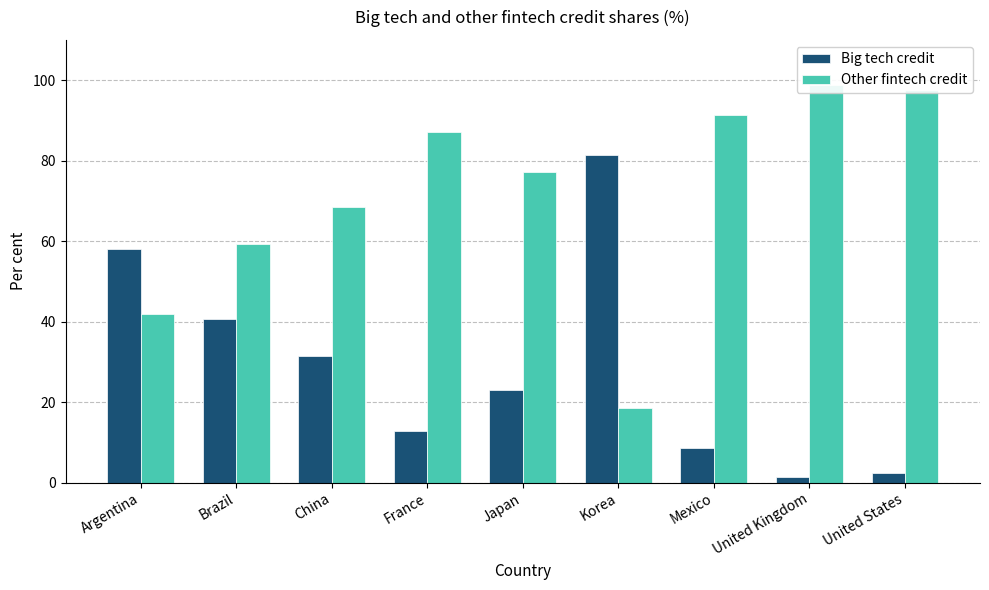

What is the total value across all series at Argentina?

100.0